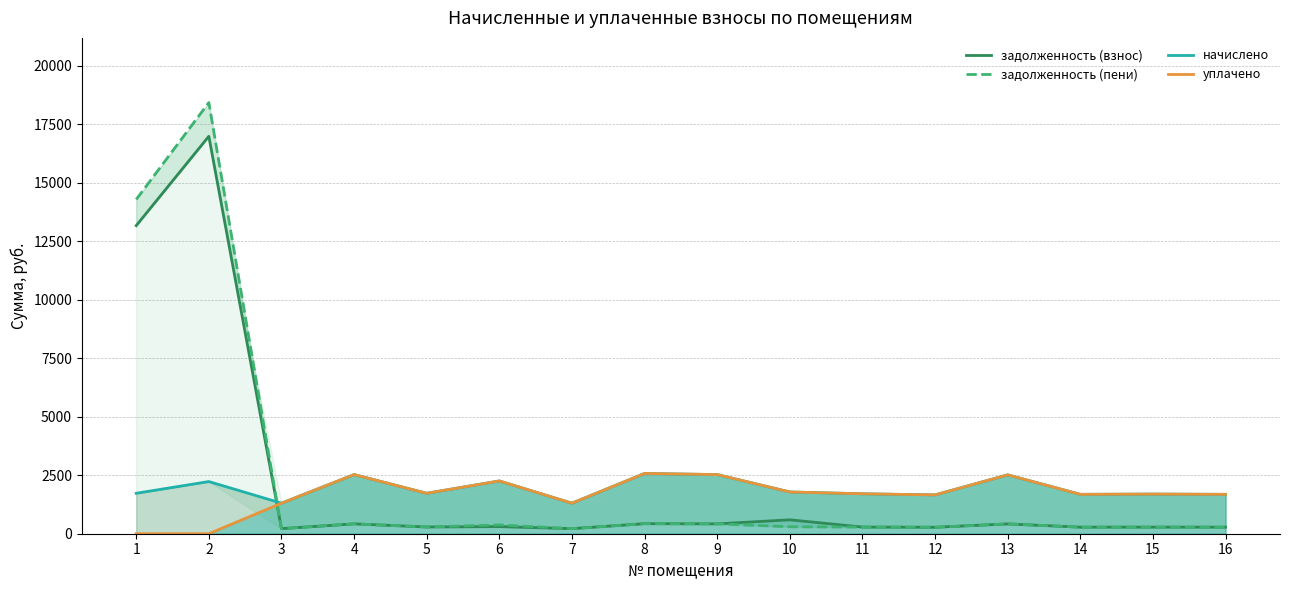

The задолженность (взнос) series shows 4664.5 at 1. True or false?

False